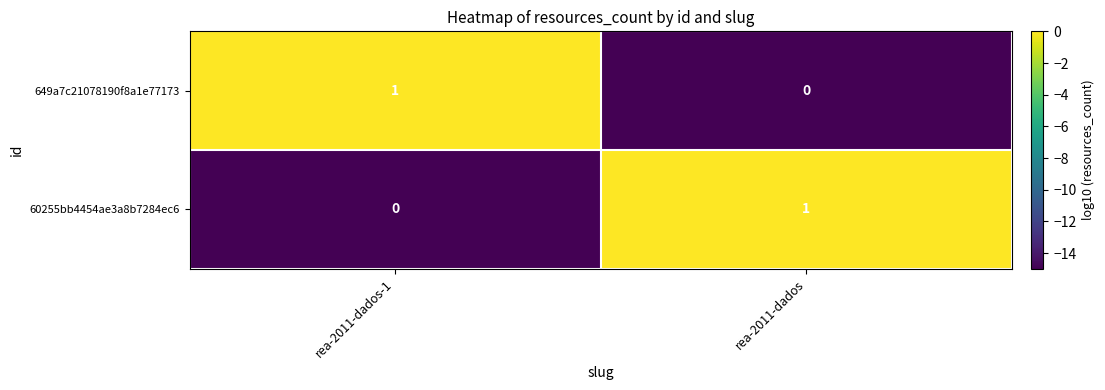

The value of 649a7c21078190f8a1e77173 at rea-2011-dados is 0. True or false?

True